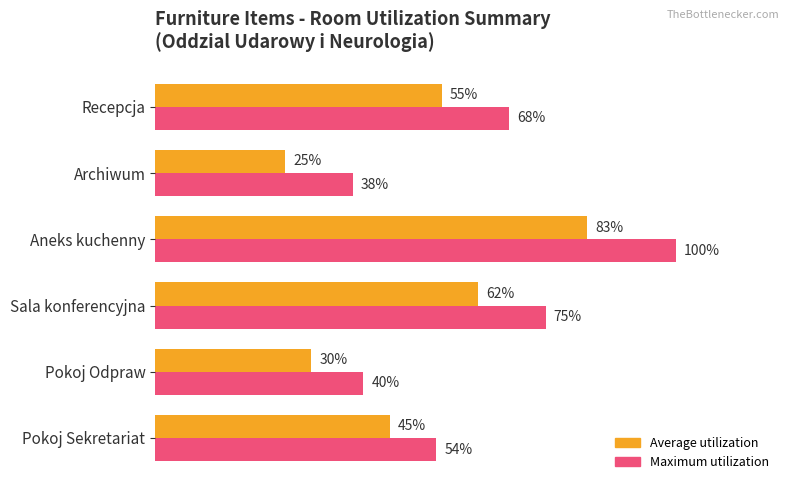

Which category has the lowest value in the Average utilization series?

Archiwum